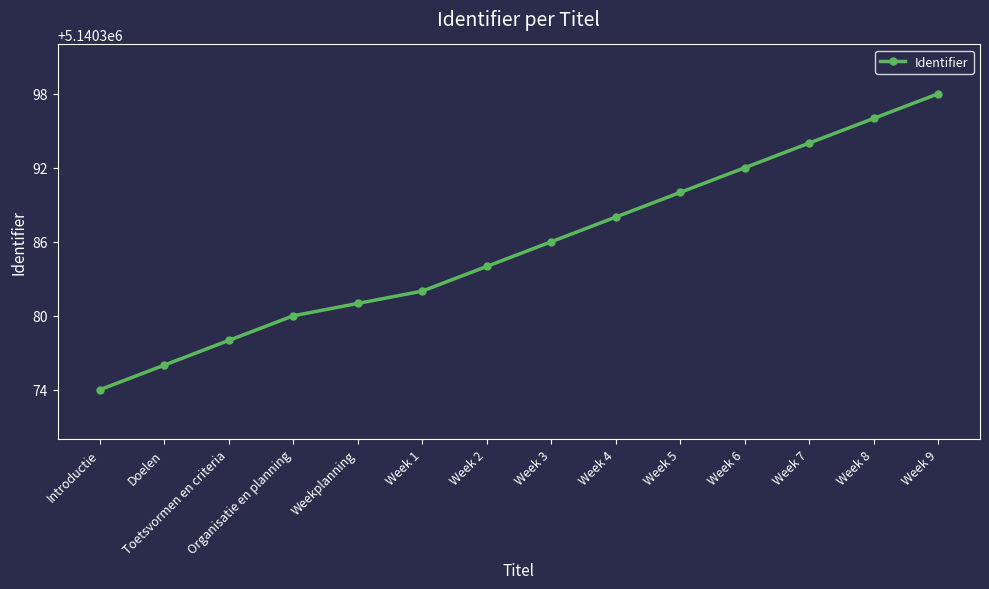

True or false: there are more than 0 points higher than both neighbors.

False